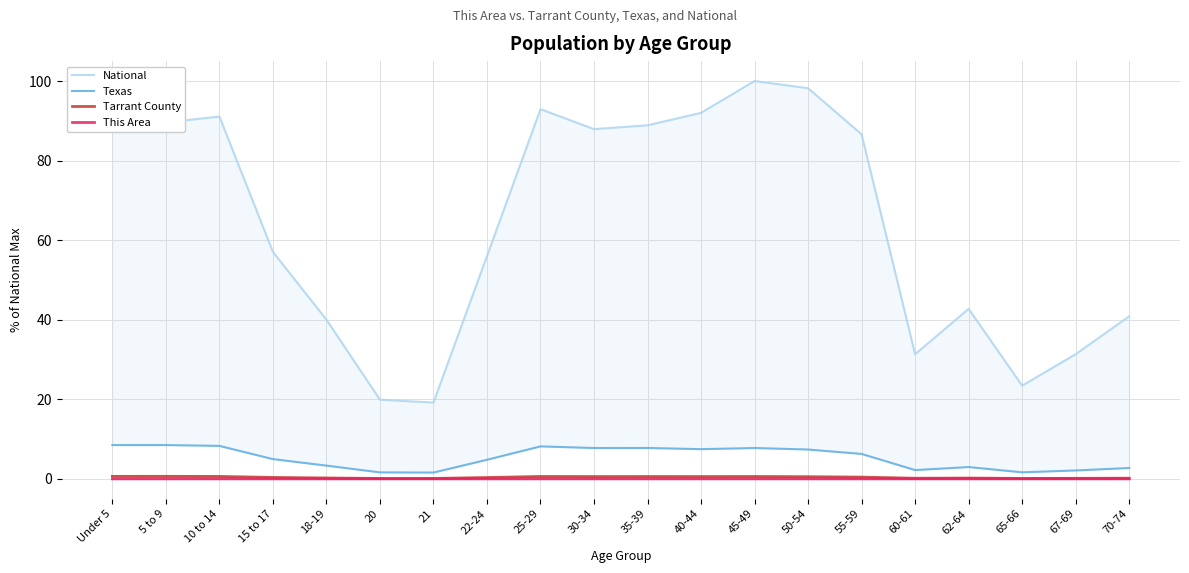

True or false: This Area and Texas intersect in this chart.

False